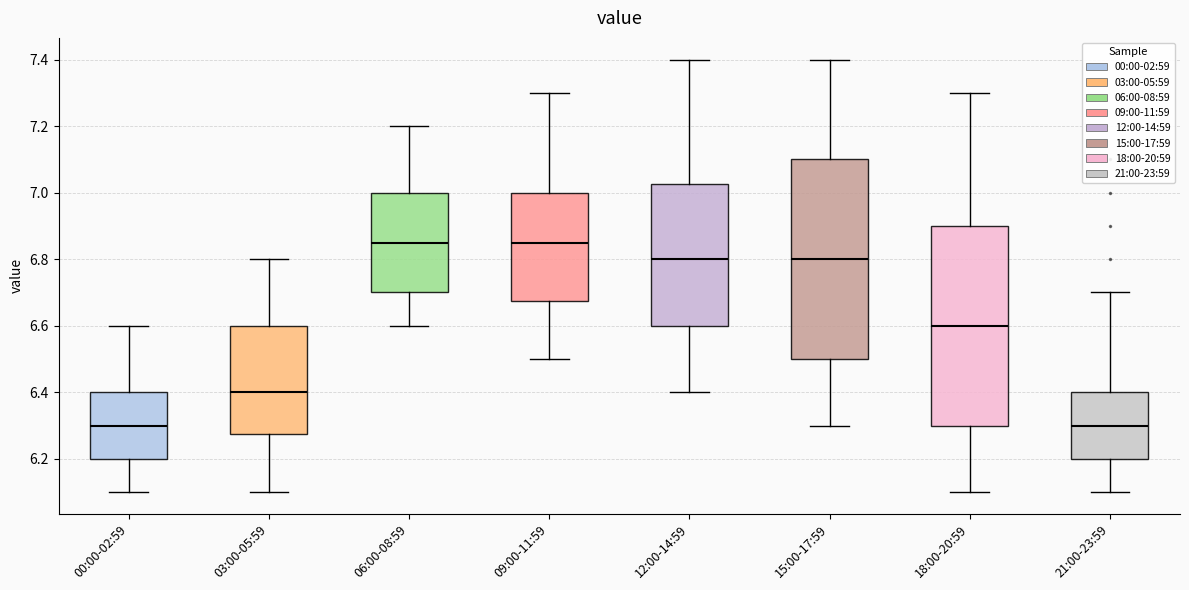

Reading left to right, transcribe this box plot: for each box, give where its median line is, the range the box spans, and where its two whiskers end, as read against the y-axis. The values are not printed on the chart, so give them approximately, as read against the axis.

00:00-02:59: median 6.30, box 6.20 to 6.40, whiskers 6.10 to 6.60
03:00-05:59: median 6.40, box 6.28 to 6.60, whiskers 6.10 to 6.80
06:00-08:59: median 6.86, box 6.70 to 7.00, whiskers 6.60 to 7.20
09:00-11:59: median 6.86, box 6.68 to 7.00, whiskers 6.50 to 7.30
12:00-14:59: median 6.80, box 6.60 to 7.02, whiskers 6.40 to 7.40
15:00-17:59: median 6.80, box 6.50 to 7.10, whiskers 6.30 to 7.40
18:00-20:59: median 6.60, box 6.30 to 6.90, whiskers 6.10 to 7.30
21:00-23:59: median 6.30, box 6.20 to 6.40, whiskers 6.10 to 6.70